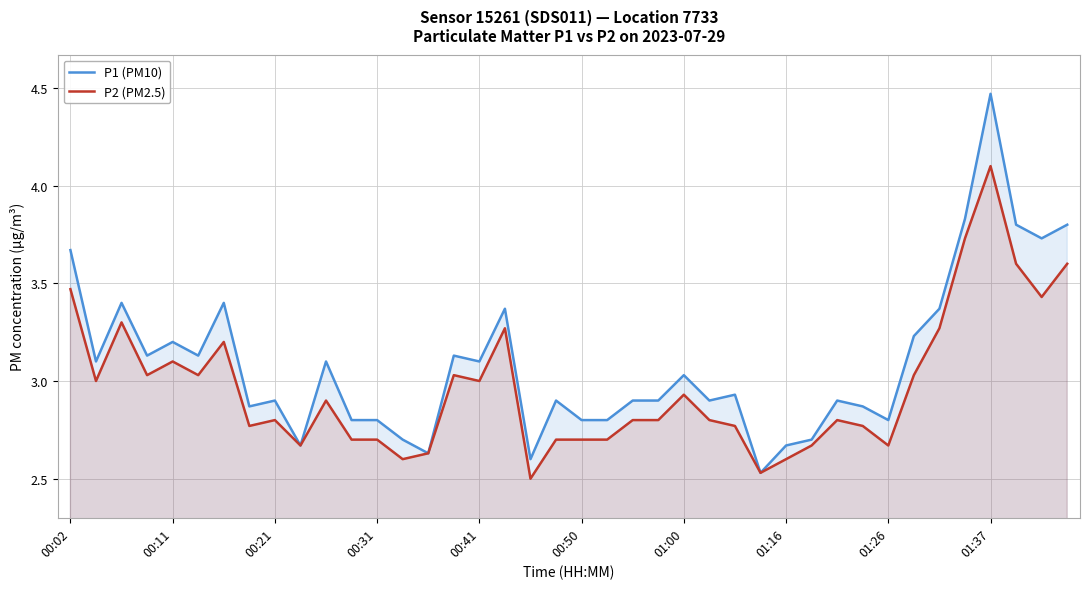

The value of P1 (PM10) at 26 is 1.7. True or false?

False